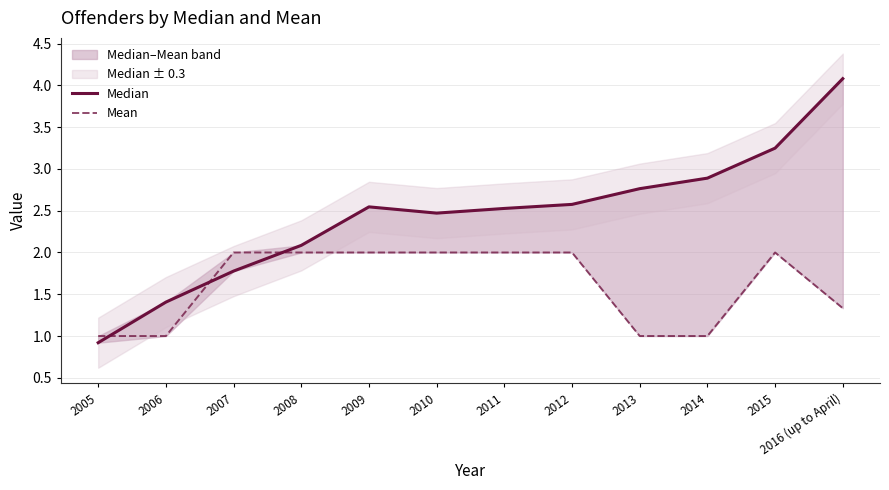

What is the maximum value for Mean?

2.0